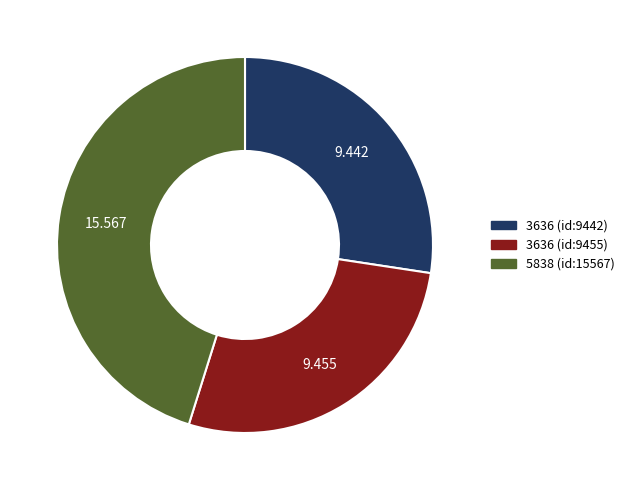

Is the sum of 3636 (id:9442) and 5838 (id:15567) greater than half?

Yes